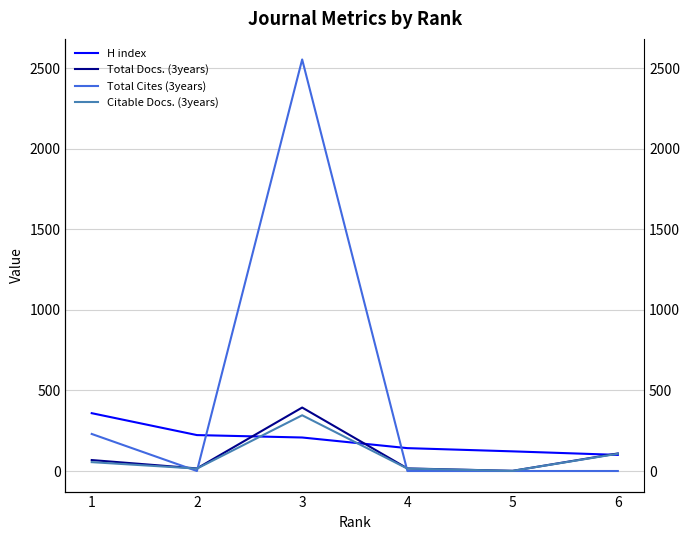

Is it true that Total Cites (3years) equals 3688 at 3?

False